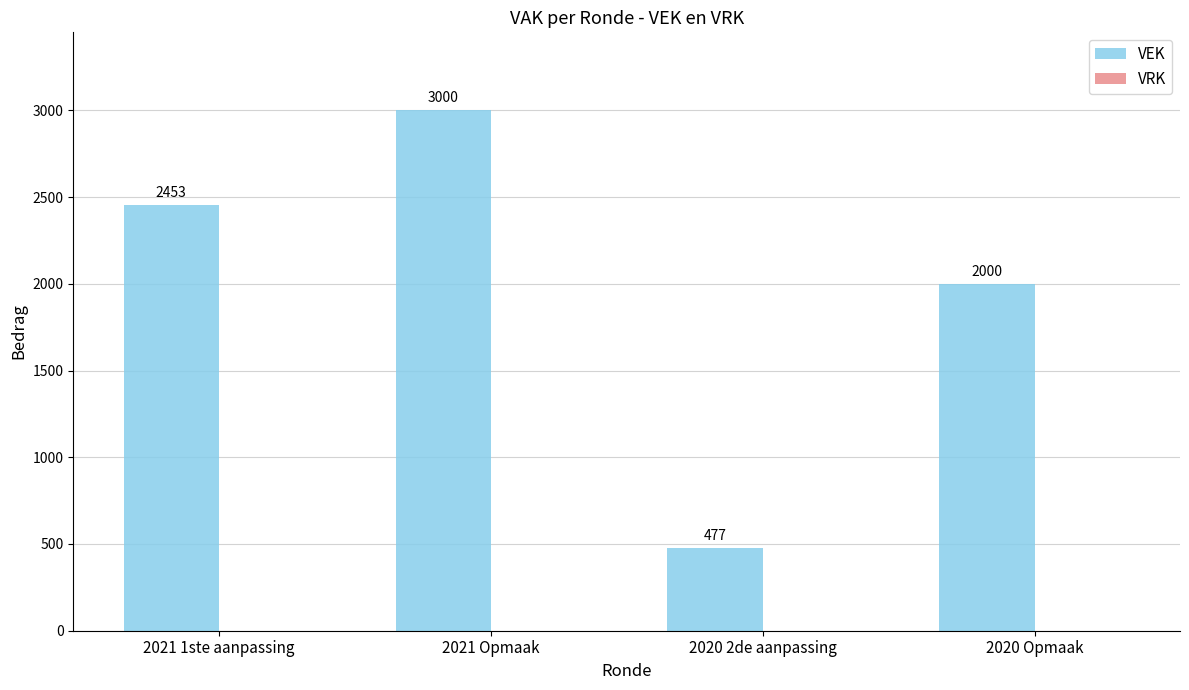

Reading left to right, transcribe all the data shown in this chart.

2453	3000	477	2000